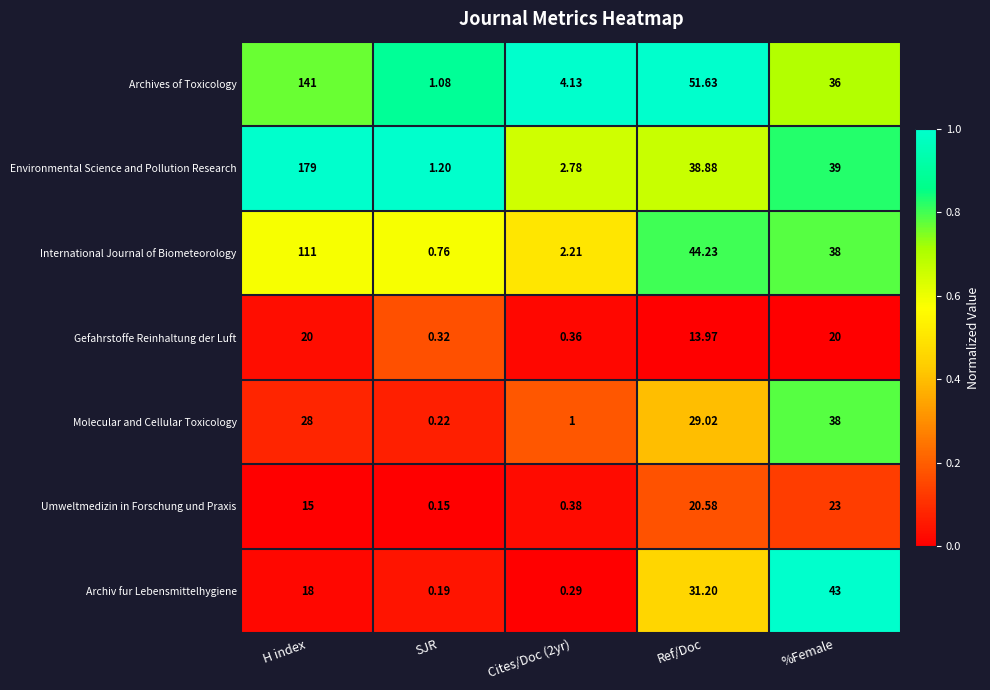

At which label does Archiv fur Lebensmittelhygiene reach its peak?

%Female